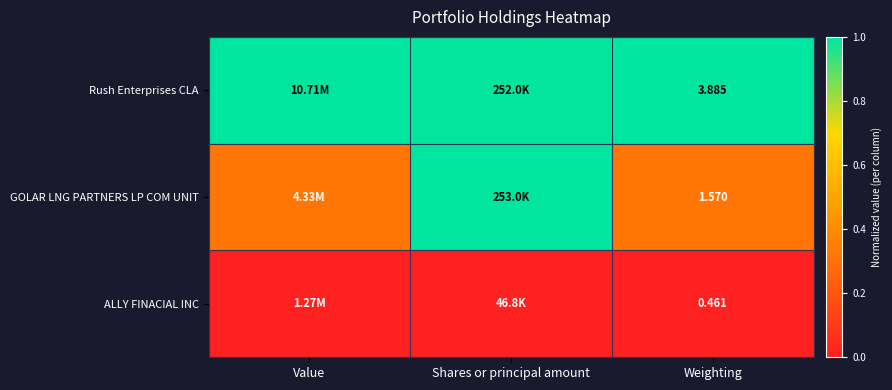

Rank the series at Weighting from lowest to highest value.

ALLY FINACIAL INC, GOLAR LNG PARTNERS LP COM UNIT, Rush Enterprises CLA